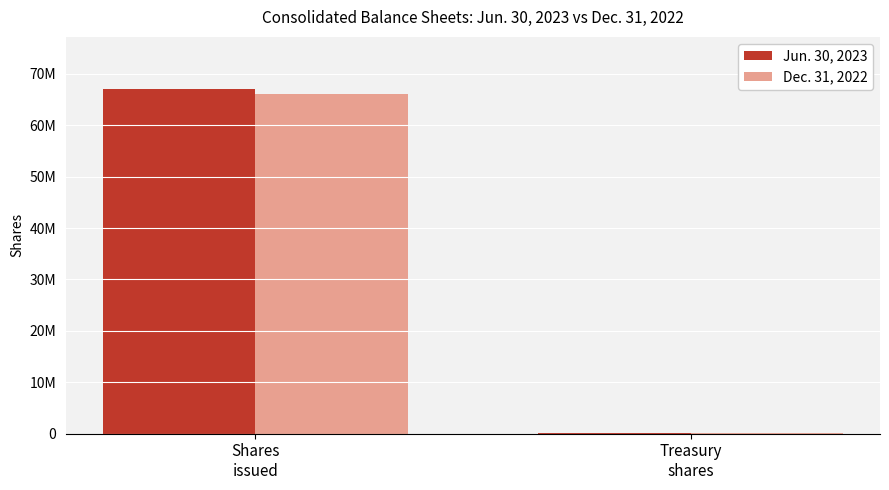

What are all the series names shown in the legend?

Jun. 30, 2023, Dec. 31, 2022